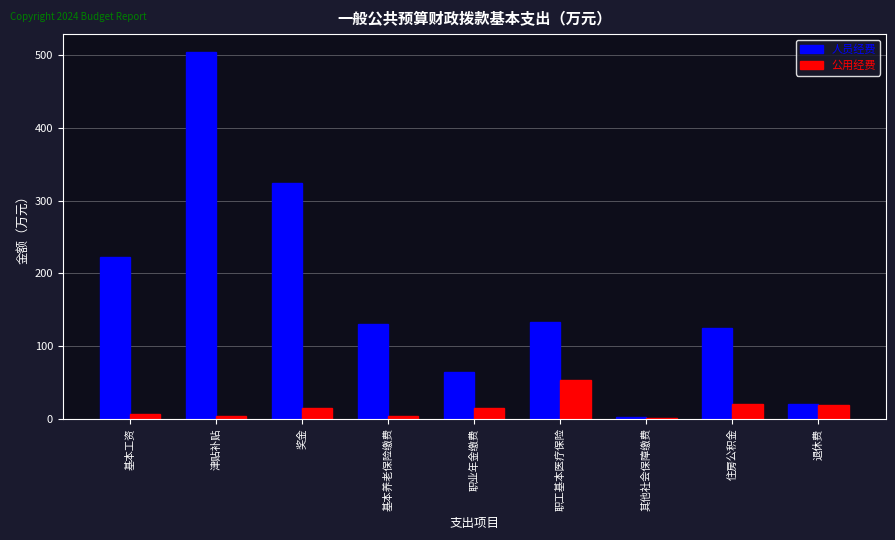

Count the number of data series in this chart.

2